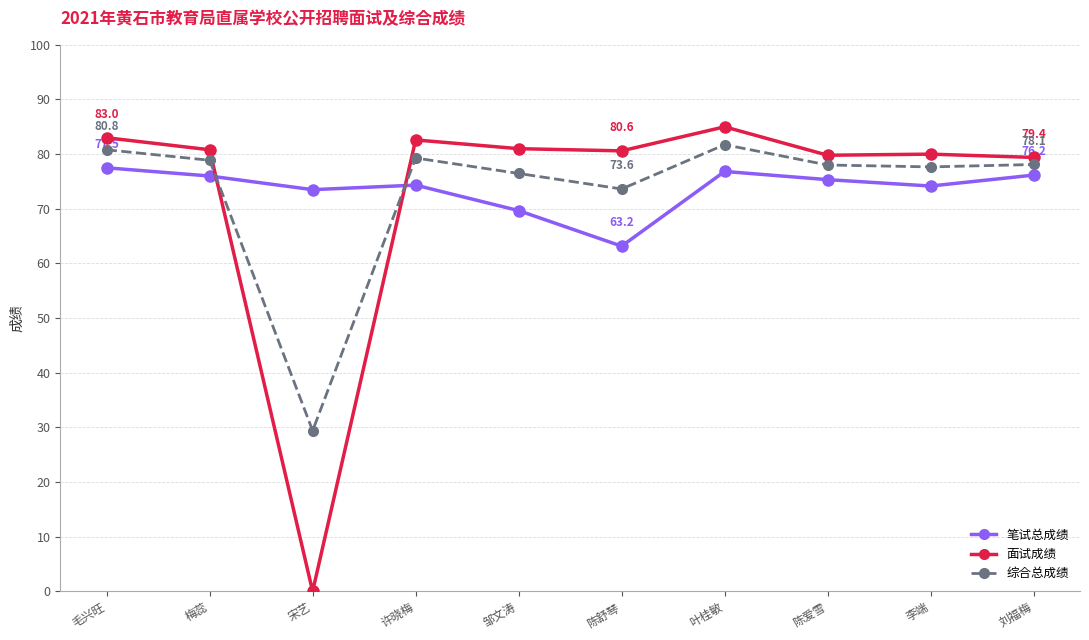

Does the chart have visible grid lines?

Yes